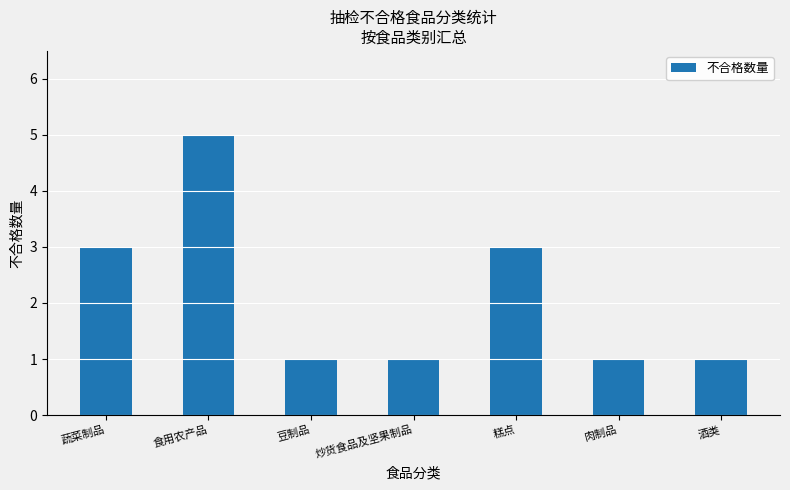

What is the value of the 3rd bar from the left?

1